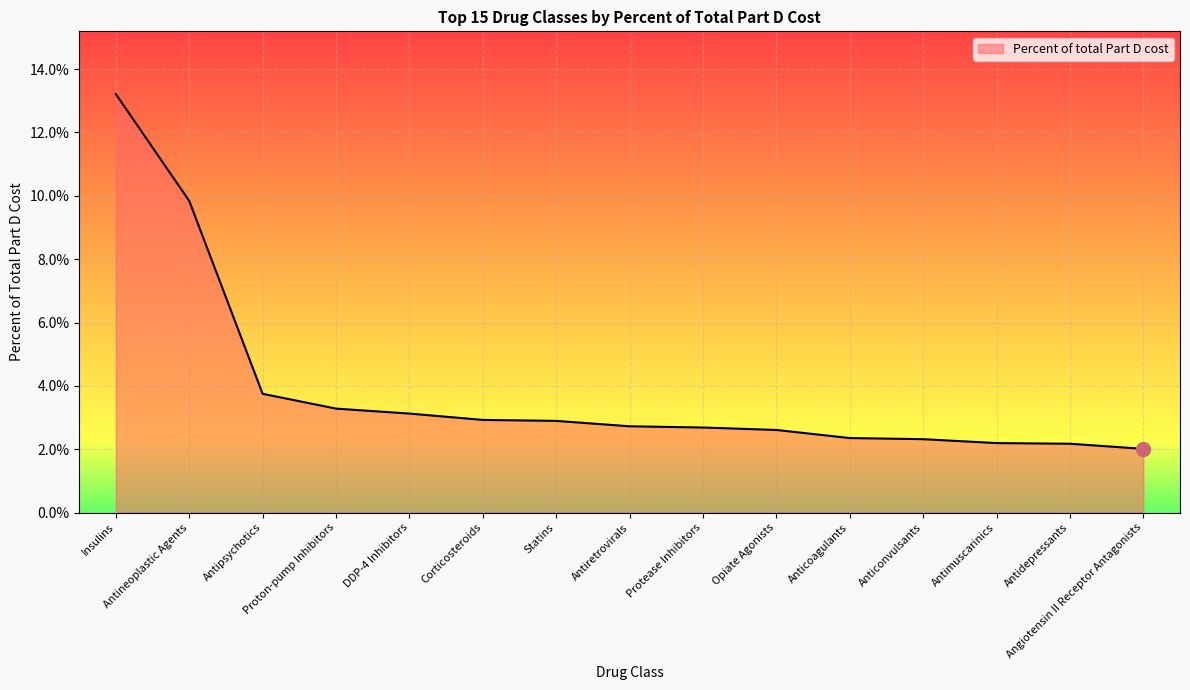

Does the chart have visible grid lines?

Yes